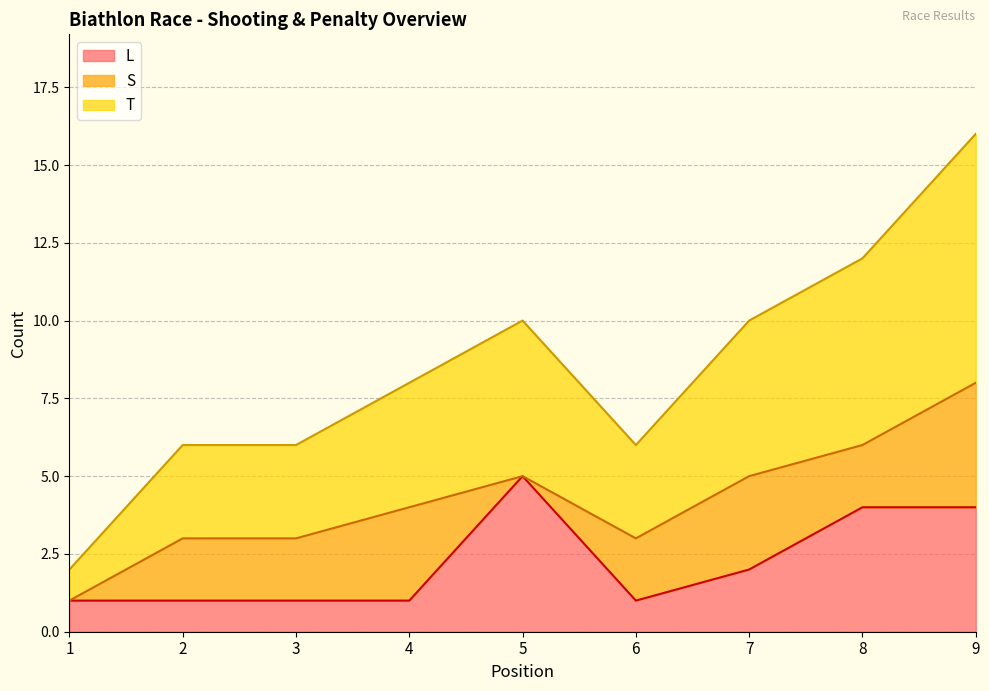

Between 1 and 3, which is larger?

1